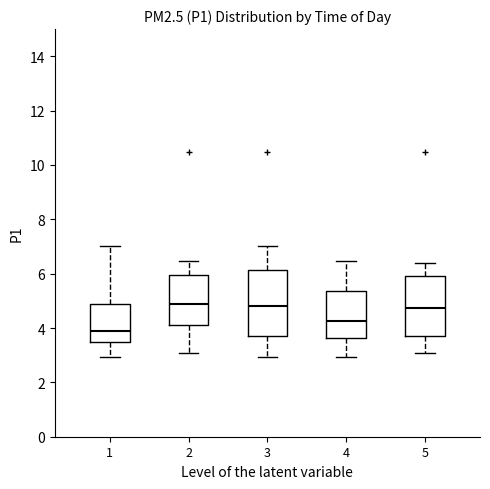

Where does the lower whisker of the box at x = 2 end on the y-axis? The values are not printed on the chart, so give them approximately, as read against the axis.

3.0